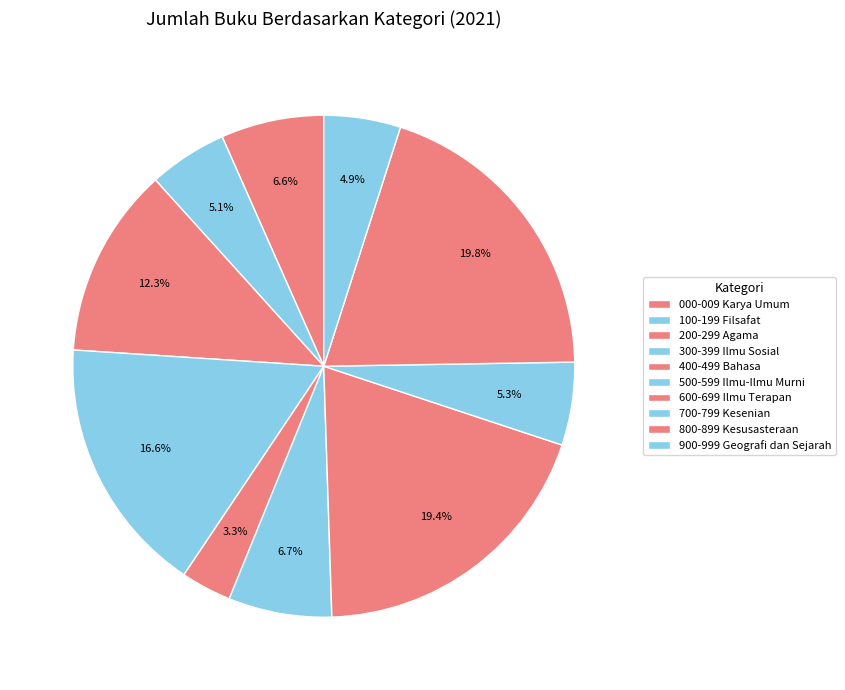

To the nearest percent, what is the average slice percentage?

10%